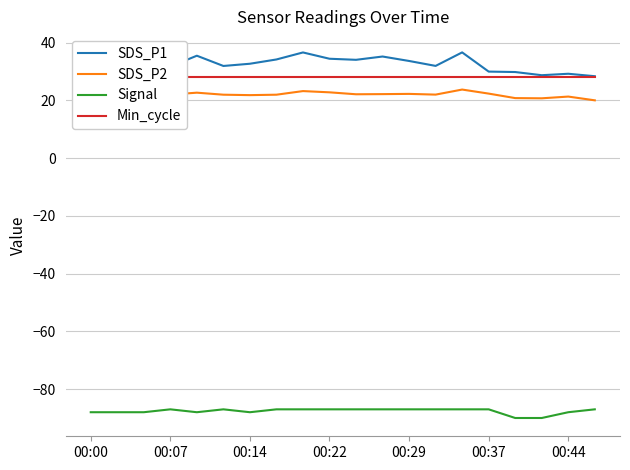

Reading left to right, extract all data points from this chart.

SDS_P1: 32.4	30.0	32.3	31.7	35.5	31.9	32.7	34.1	36.6	34.4	34.0	35.2	33.6	31.9	36.6	29.9	29.8	28.7	29.2	28.4
SDS_P2: 22.5	22.4	22.1	22.0	22.6	21.9	21.8	21.9	23.2	22.8	22.1	22.1	22.2	22.0	23.7	22.3	20.8	20.7	21.3	20.0
Signal: -88.0	-88.0	-88.0	-87.0	-88.0	-87.0	-88.0	-87.0	-87.0	-87.0	-87.0	-87.0	-87.0	-87.0	-87.0	-87.0	-90.0	-90.0	-88.0	-87.0
Min_cycle: 28.0	28.0	28.0	28.0	28.0	28.0	28.0	28.0	28.0	28.0	28.0	28.0	28.0	28.0	28.0	28.0	28.0	28.0	28.0	28.0